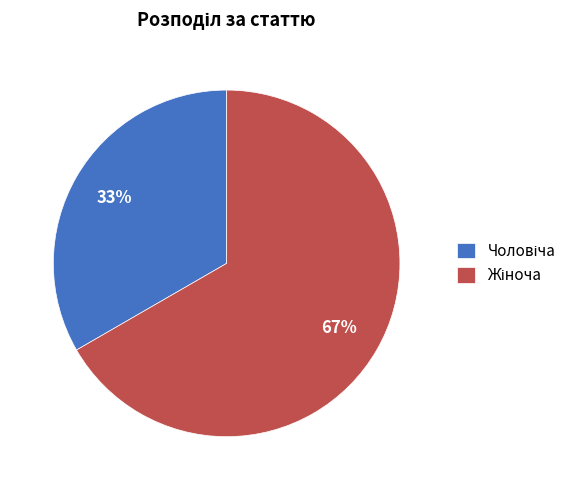

To the nearest percent, what is the average slice percentage?

50%